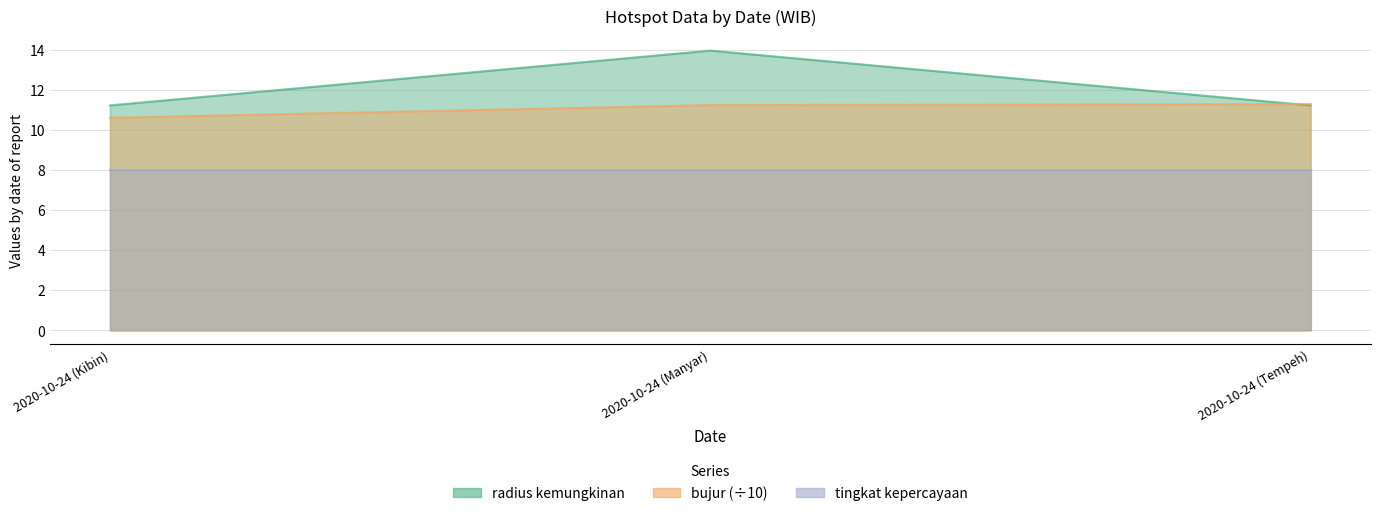

What is the difference between the maximum and minimum values in the radius kemungkinan series?

2.7